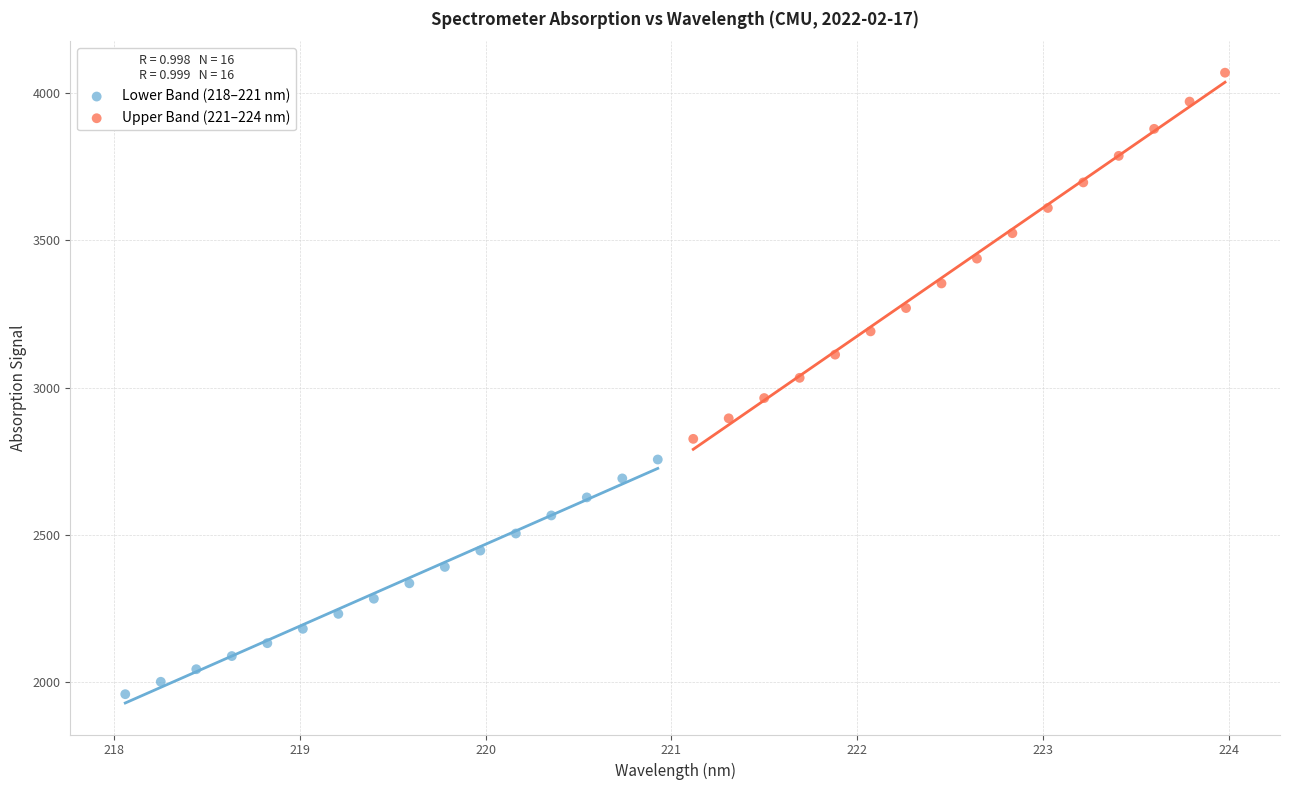

Which series reaches the minimum Y coordinate?

Lower Band (218–221 nm)